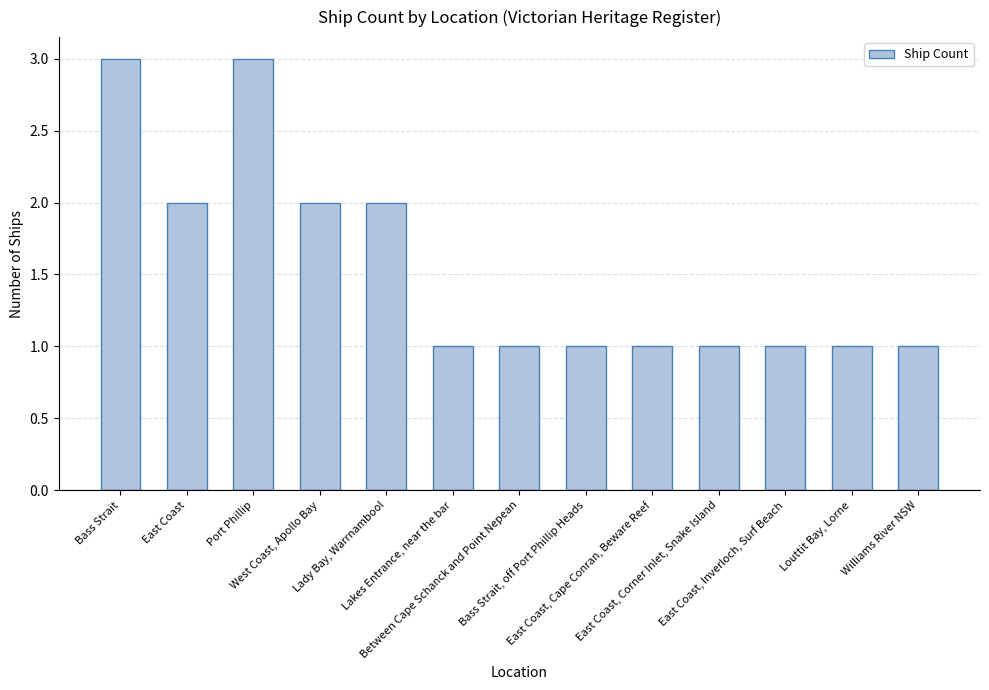

What is the sum of all values?

20